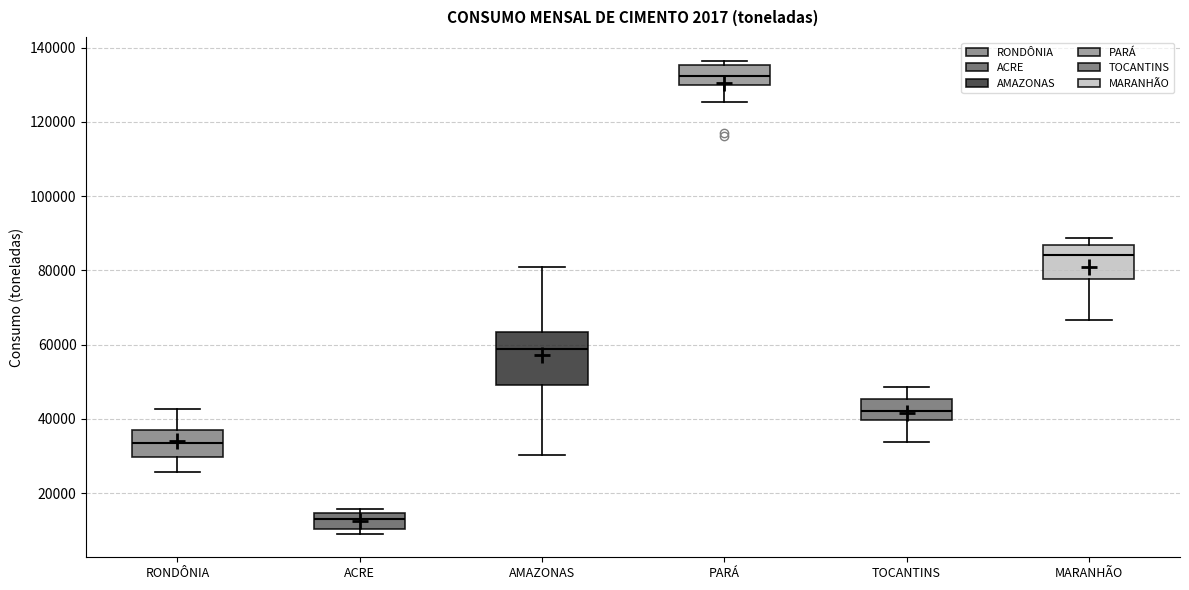

Which box's median line is the lowest?

ACRE